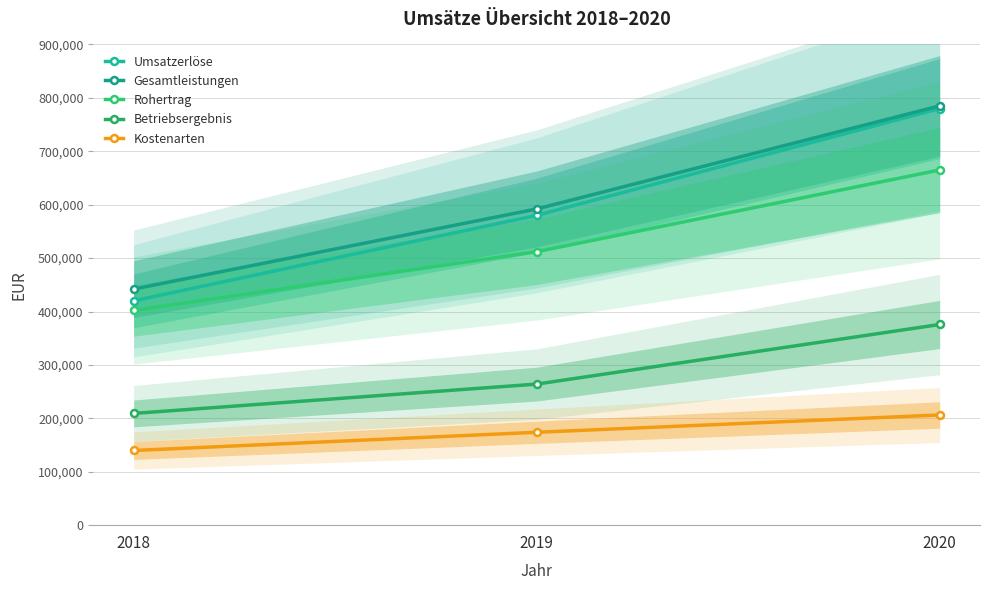

What is the average value of the Betriebsergebnis series?

283000